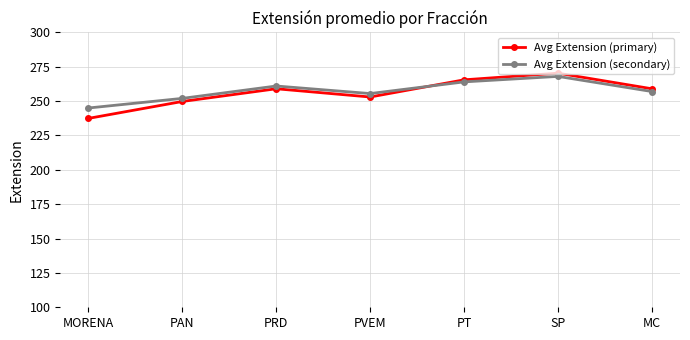

The value of Avg Extension (secondary) at MORENA is 96.9. True or false?

False